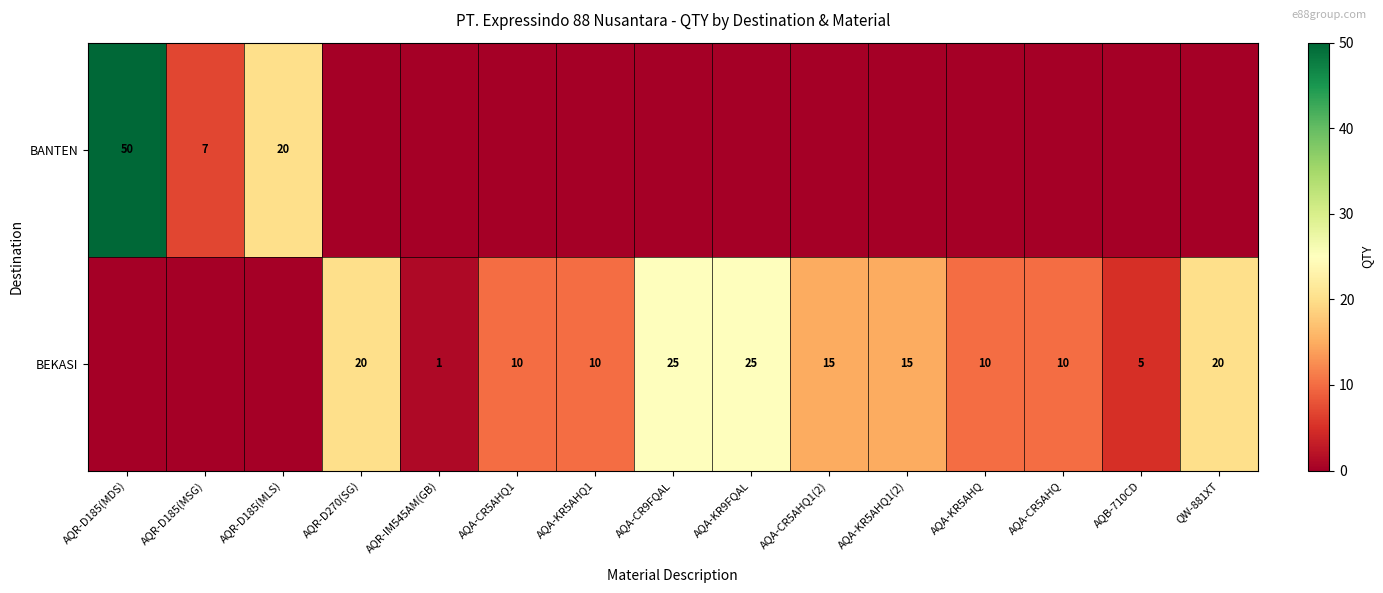

What is the difference between the BEKASI values at AQA-CR9FQAL and AQA-CR5AHQ1(2)?

10